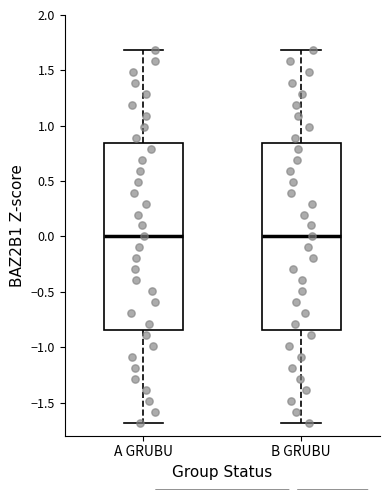

Where does the upper whisker of the box for A GRUBU end on the y-axis? The values are not printed on the chart, so give them approximately, as read against the axis.

1.70